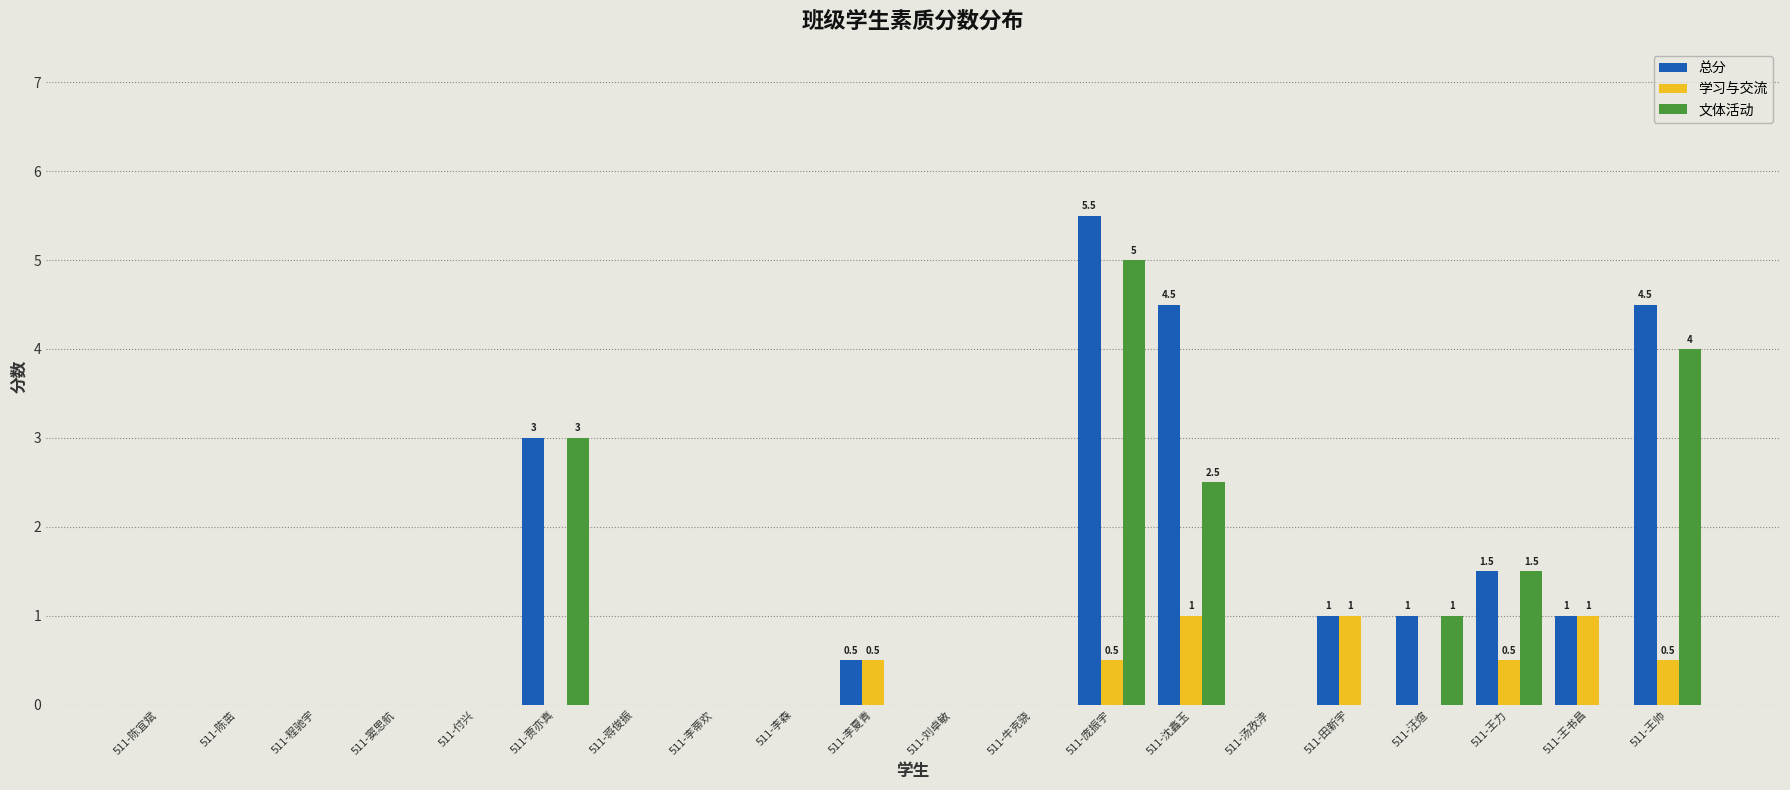

Which series has the largest range (max minus min)?

总分